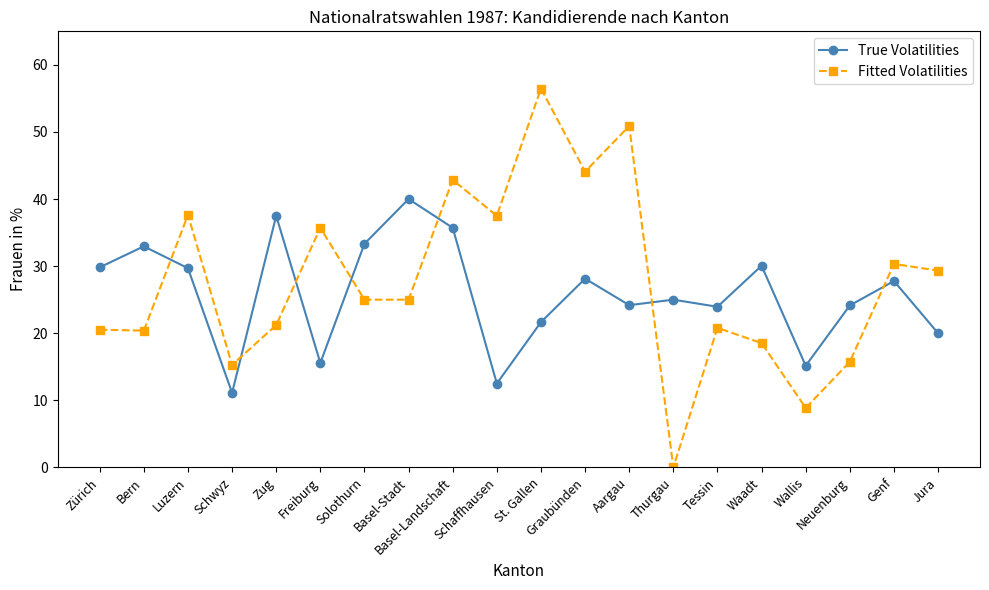

What is the sum of all Fitted Volatilities values?

556.1